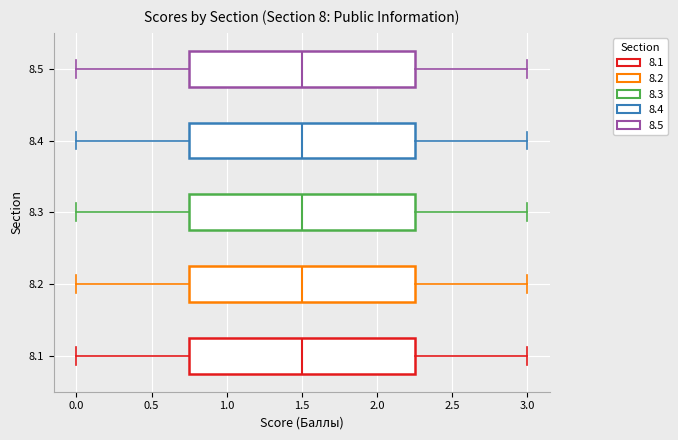

Where does the right whisker of the box at y = 8.2 end on the x-axis? The values are not printed on the chart, so give them approximately, as read against the axis.

3.00